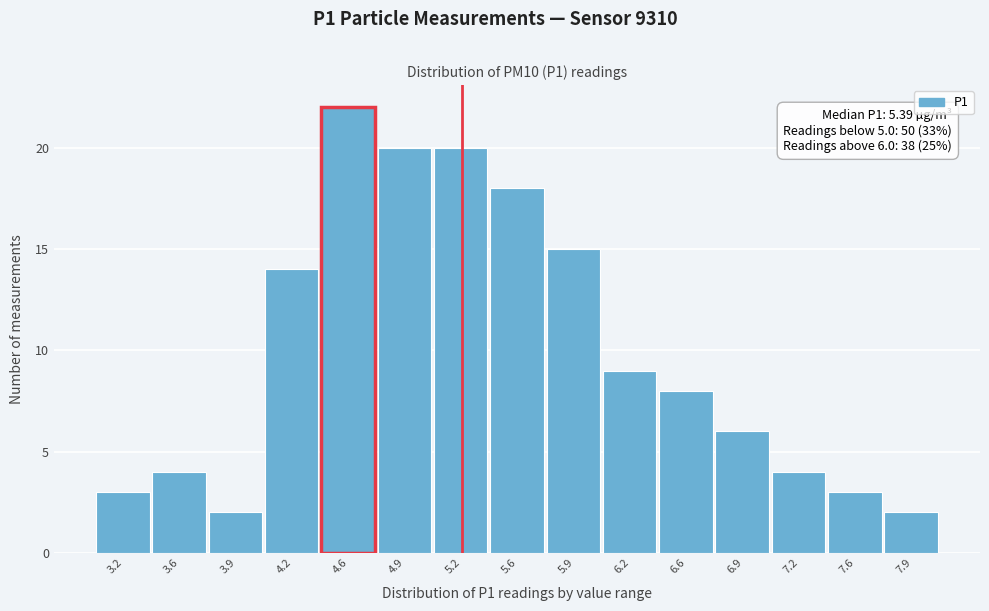

Reading left to right, transcribe all the data shown in this chart.

3	4	2	14	22	20	20	18	15	9	8	6	4	3	2